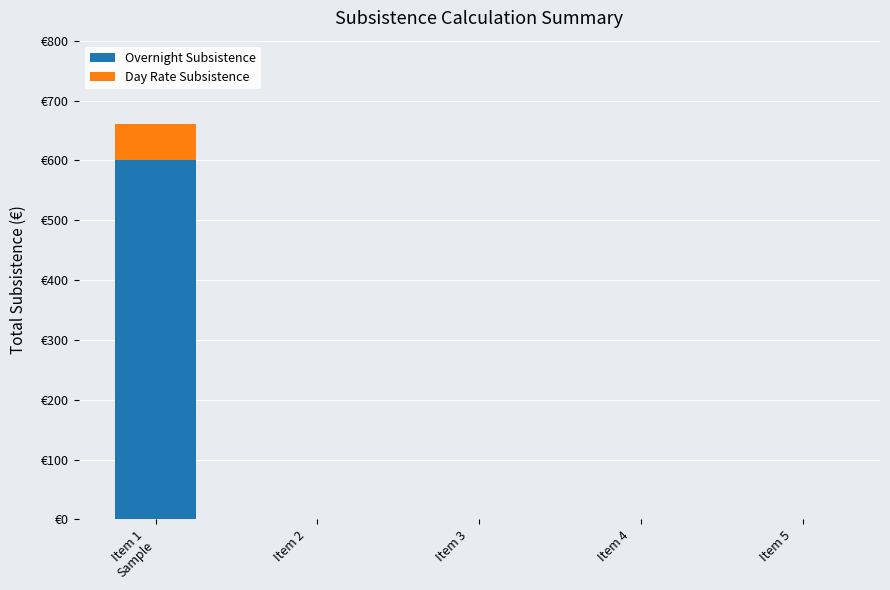

What is the difference between the Day Rate Subsistence values at Item 1
Sample and Item 5
?

60